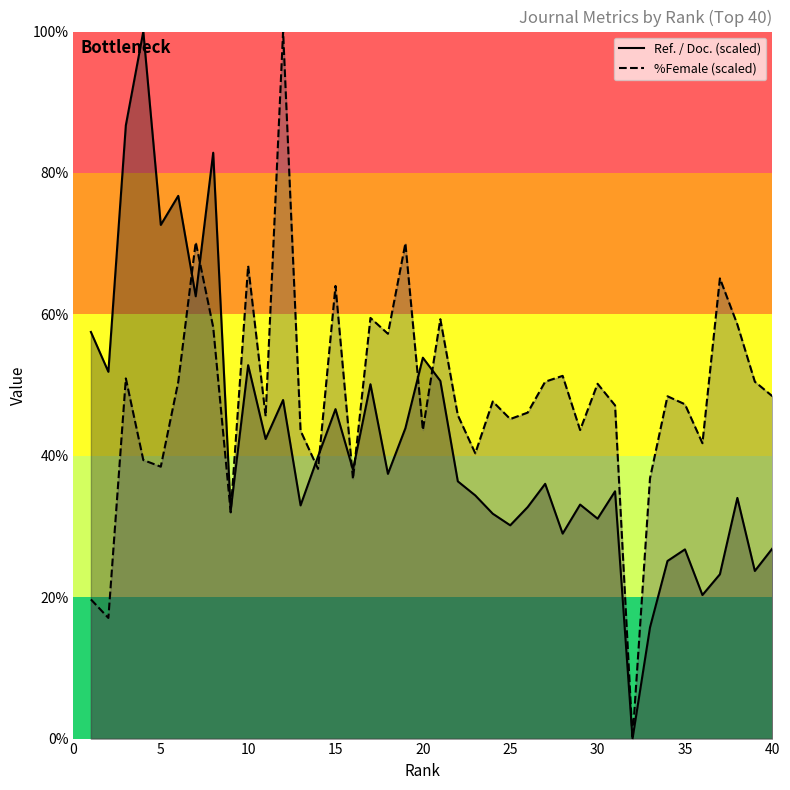

How many lines are shown in the chart?

2